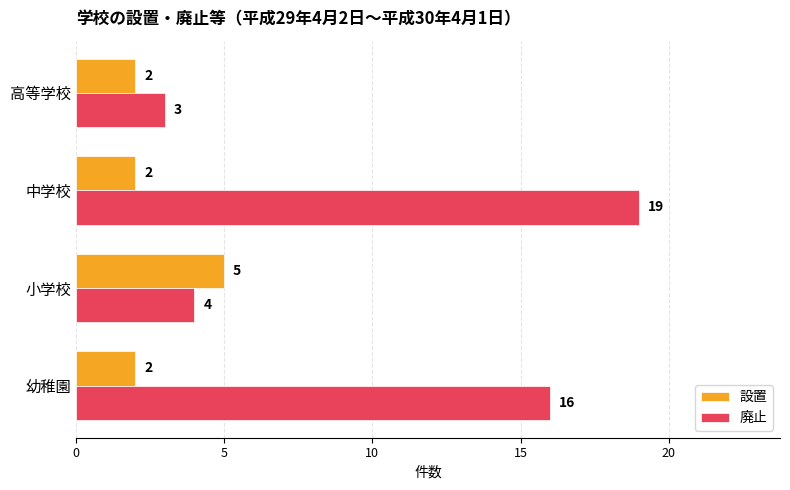

What is the difference between the highest and lowest values at 幼稚園?

14